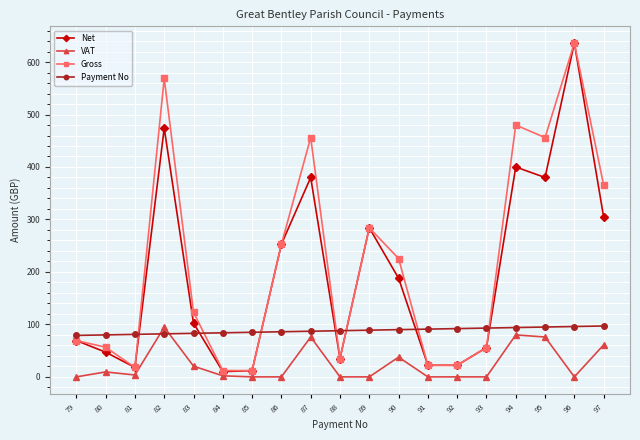

What is the difference between the highest and lowest values at 96?

636.2